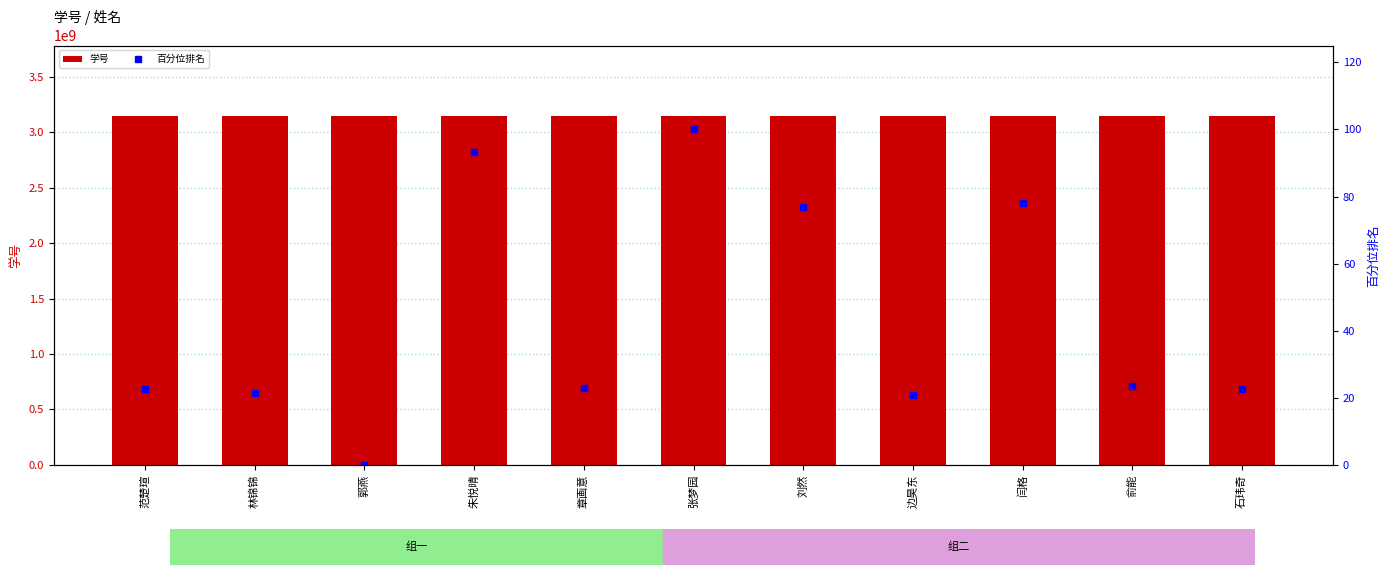

Reading right to left, extract all data points from this chart.

学号: 3150102038.0	3150102084.0	3150104569.0	3150101967.0	3150104517.0	3150105562.0	3150102057.0	3150105262.0	3150101014.0	3150101988.0	3150102040.0
百分位排名: 22.5	23.5	78.2	21.0	77.0	100.0	22.9	93.4	0.0	21.4	22.6